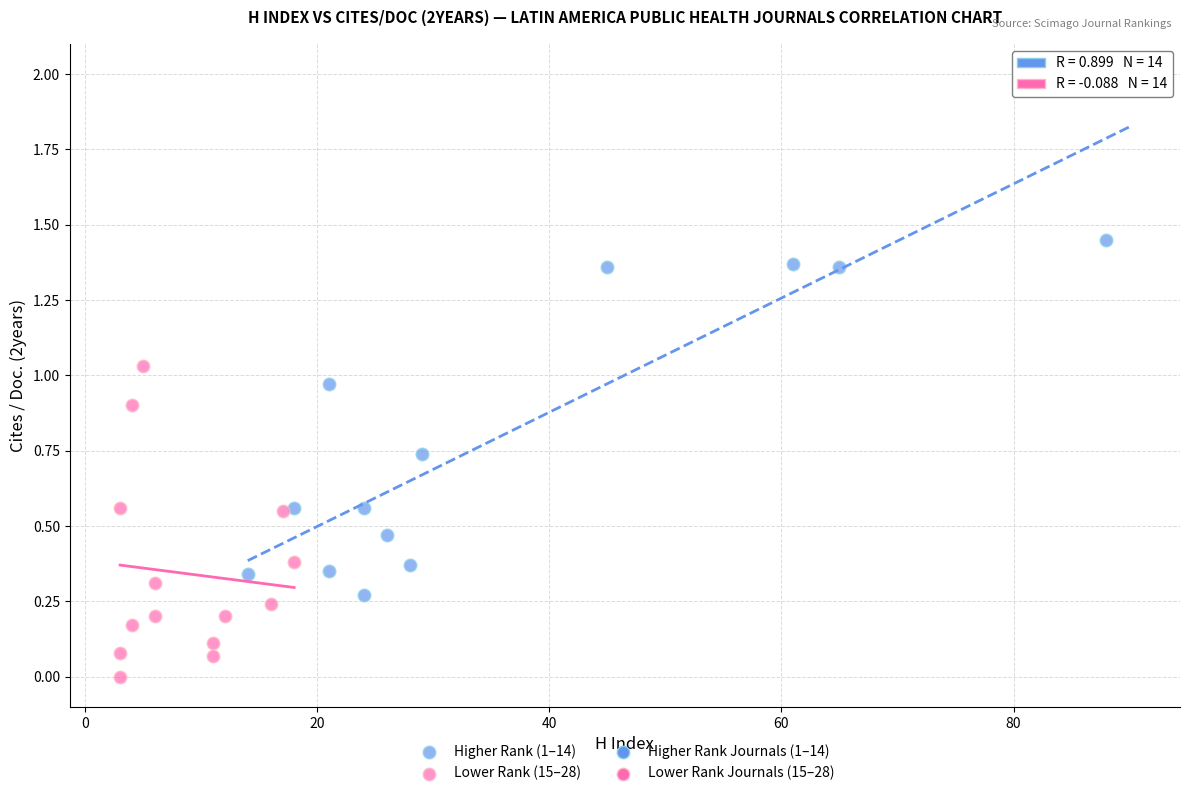

Which series contains the highest Y value?

Higher Rank (1–14)